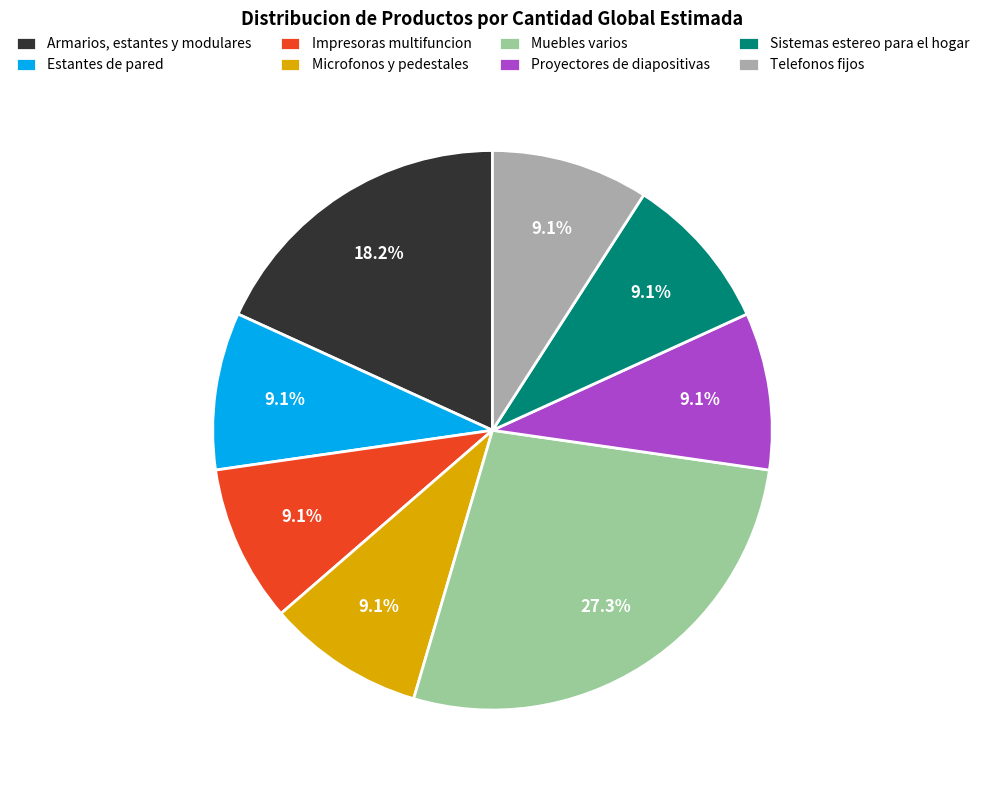

Count the number of slices in the pie.

8